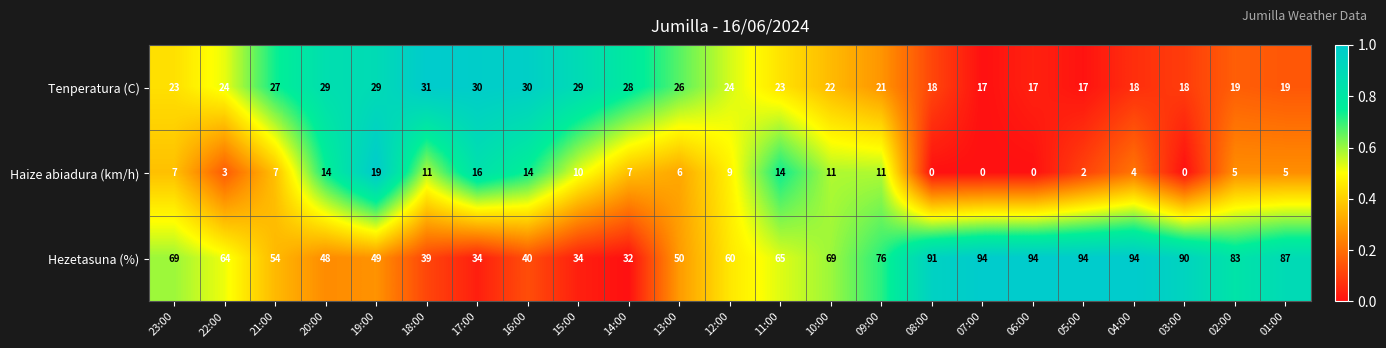

At how many categories does at least one series exceed 0?

23